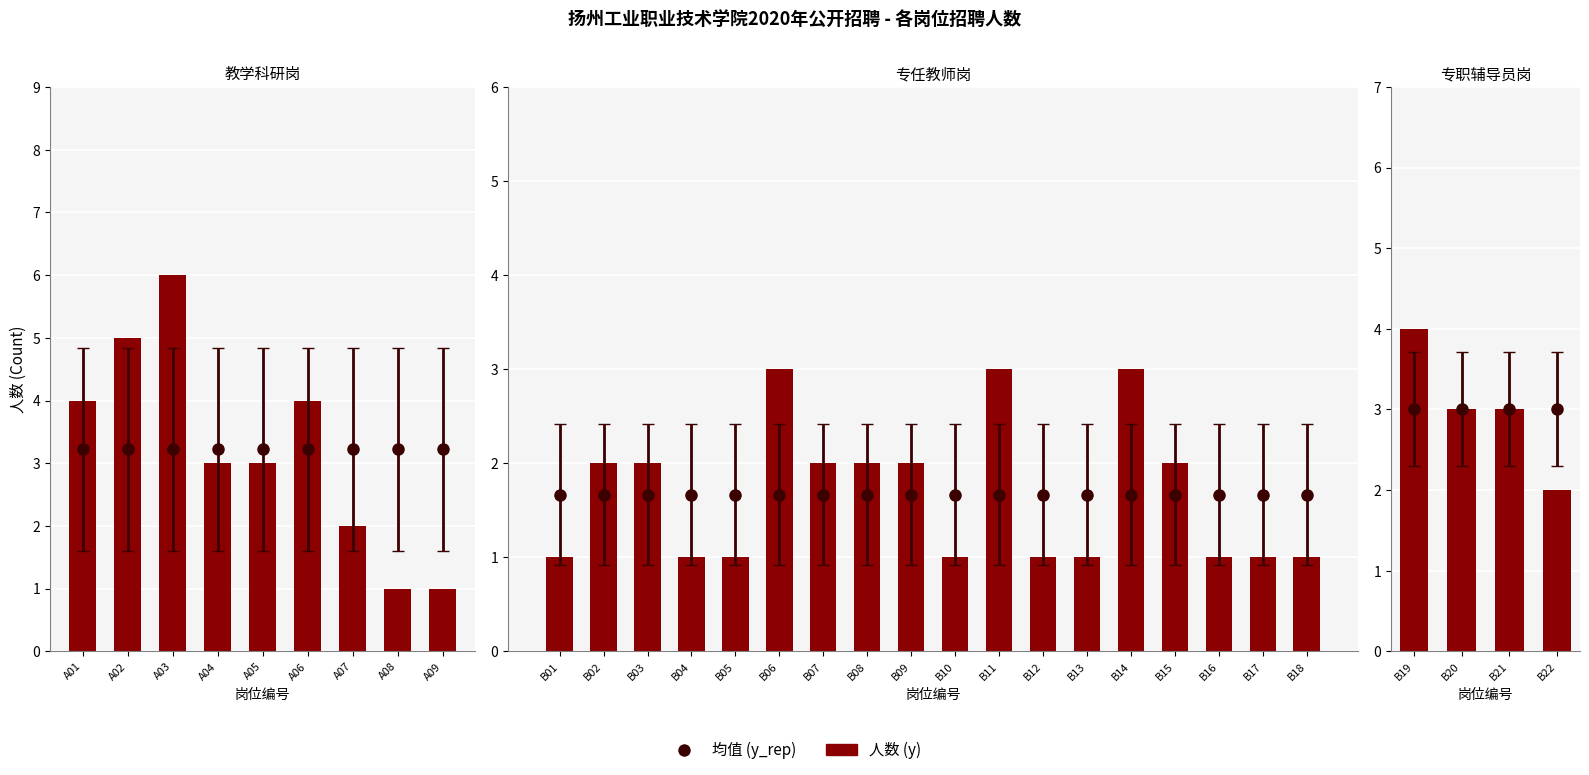

Is it true that the value at B19 is 4?

True